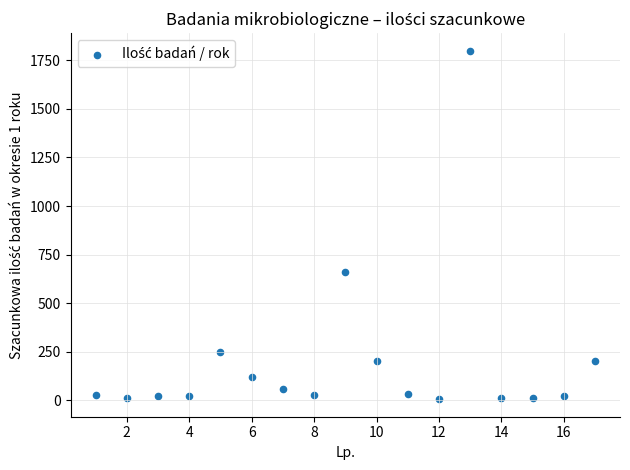

What Y value in the scatter plot is closest to 902?

660